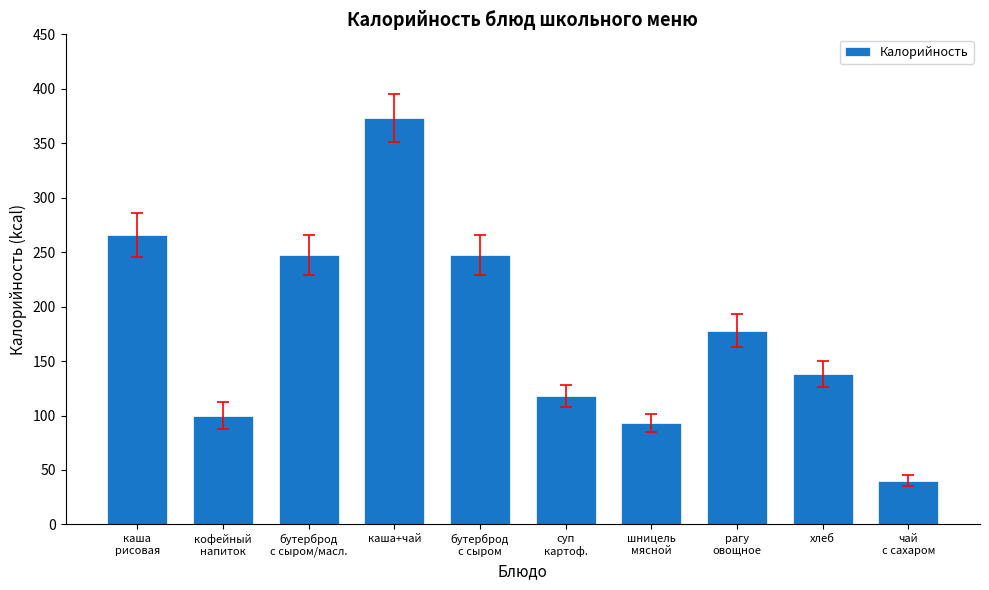

Reading left to right, extract all data points from this chart.

266.0	100.0	247.4	373.0	247.4	118.0	93.0	178.0	137.9	40.0